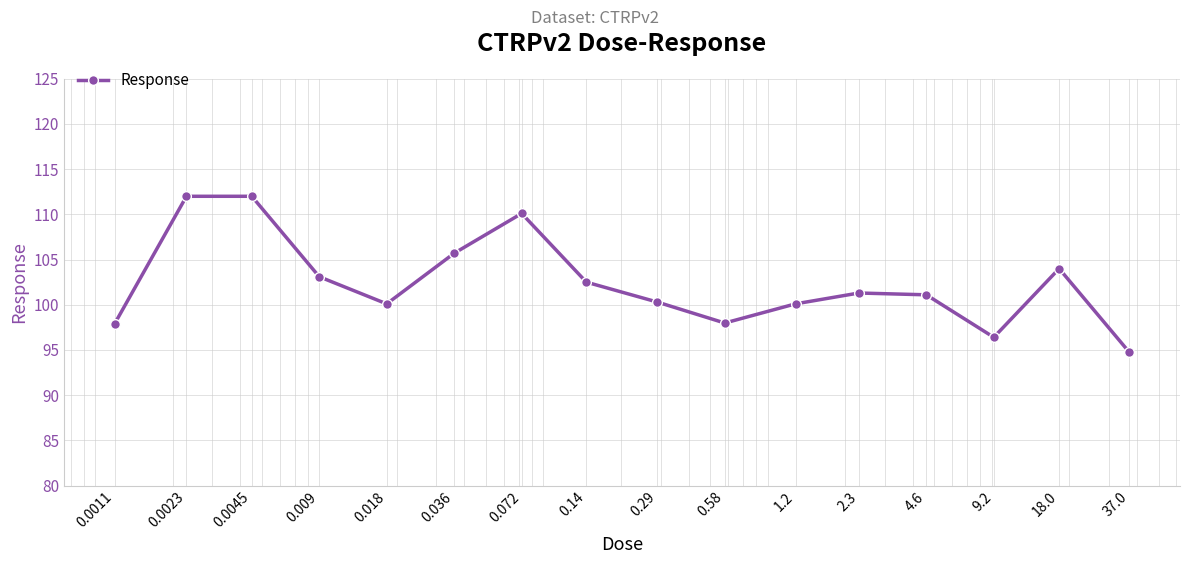

How many points are lower than both their immediate neighbors (excluding endpoints)?

3